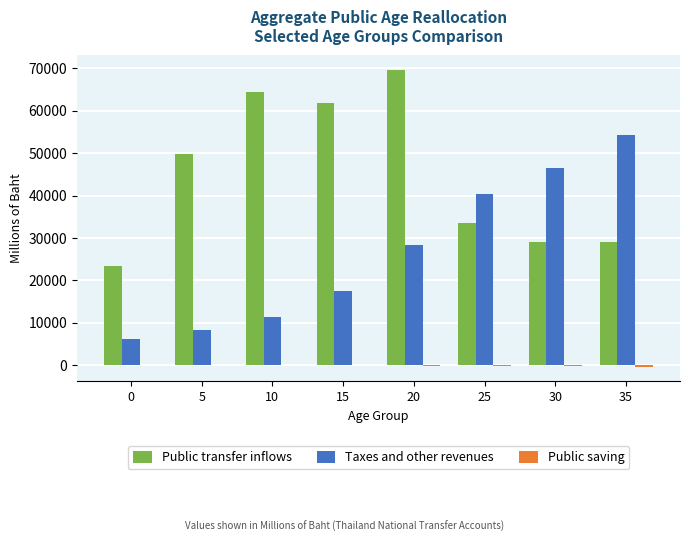

Between 5 and 25, which series saw the biggest shift?

Taxes and other revenues